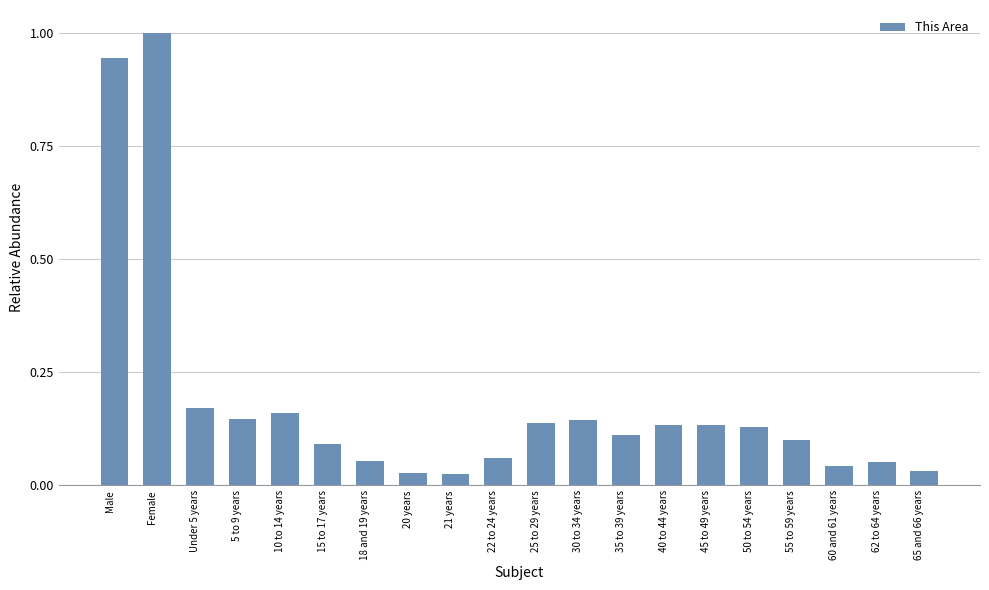

The value at Male is 1.4. True or false?

False